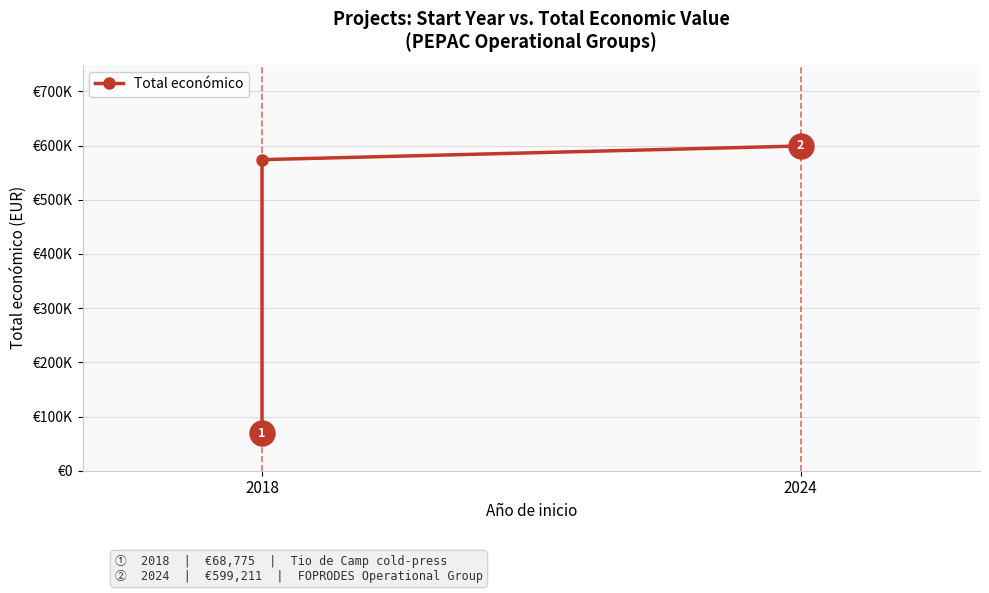

Count the number of values greater than 574000.

1